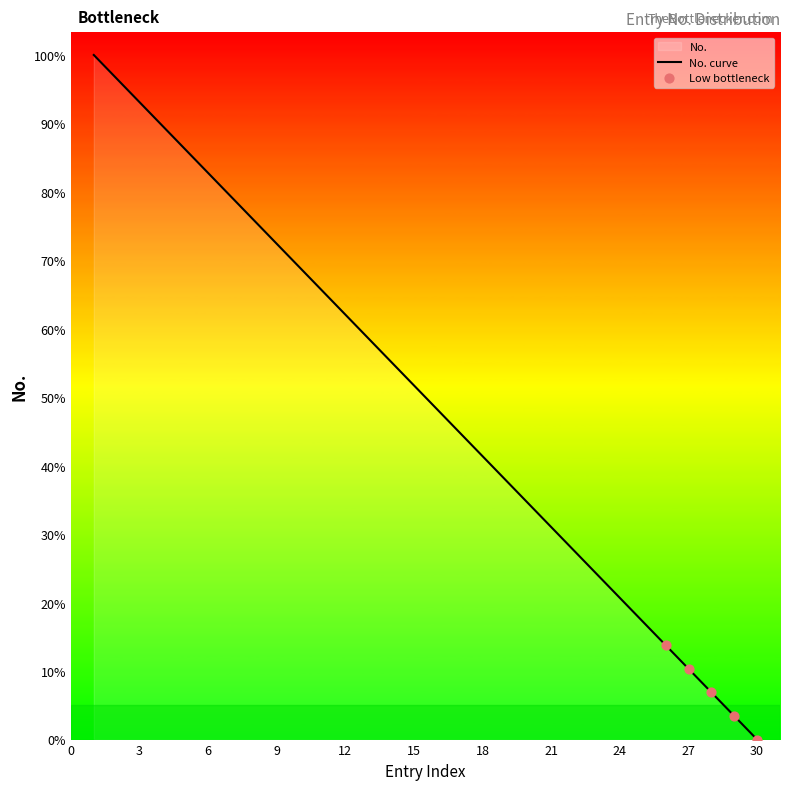

Which has a higher value, 22 or 9?

9